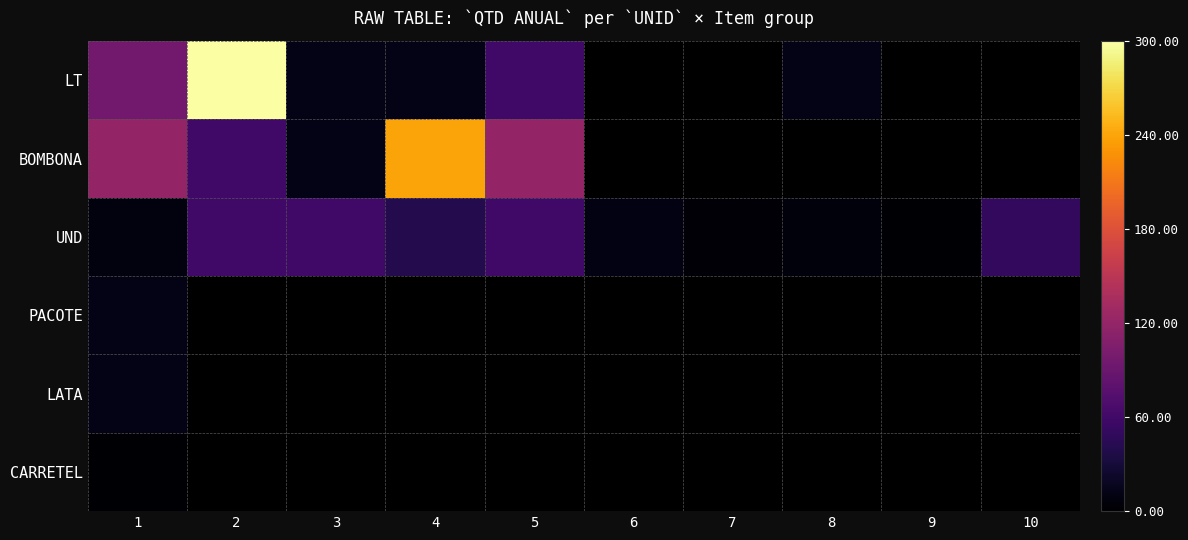

At 9, list the series in order from smallest to largest.

LT, BOMBONA, UND, PACOTE, LATA, CARRETEL